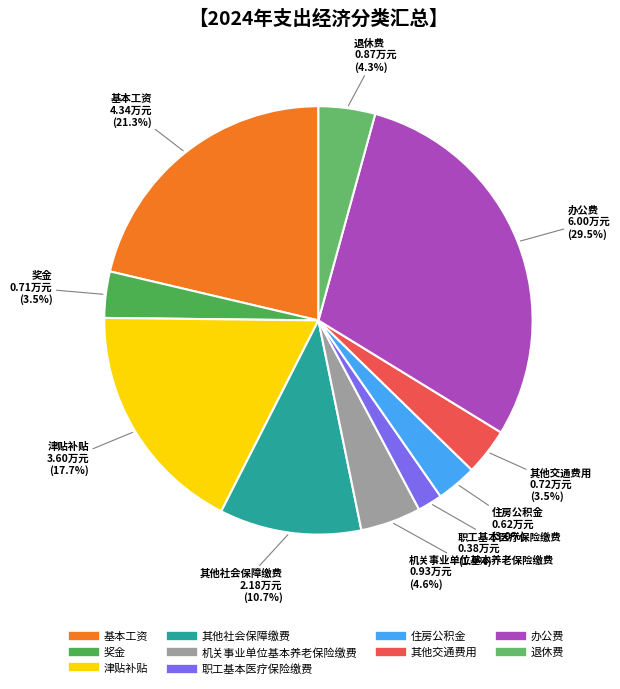

Combined, do 办公费 and 基本工资 account for over 50%?

Yes